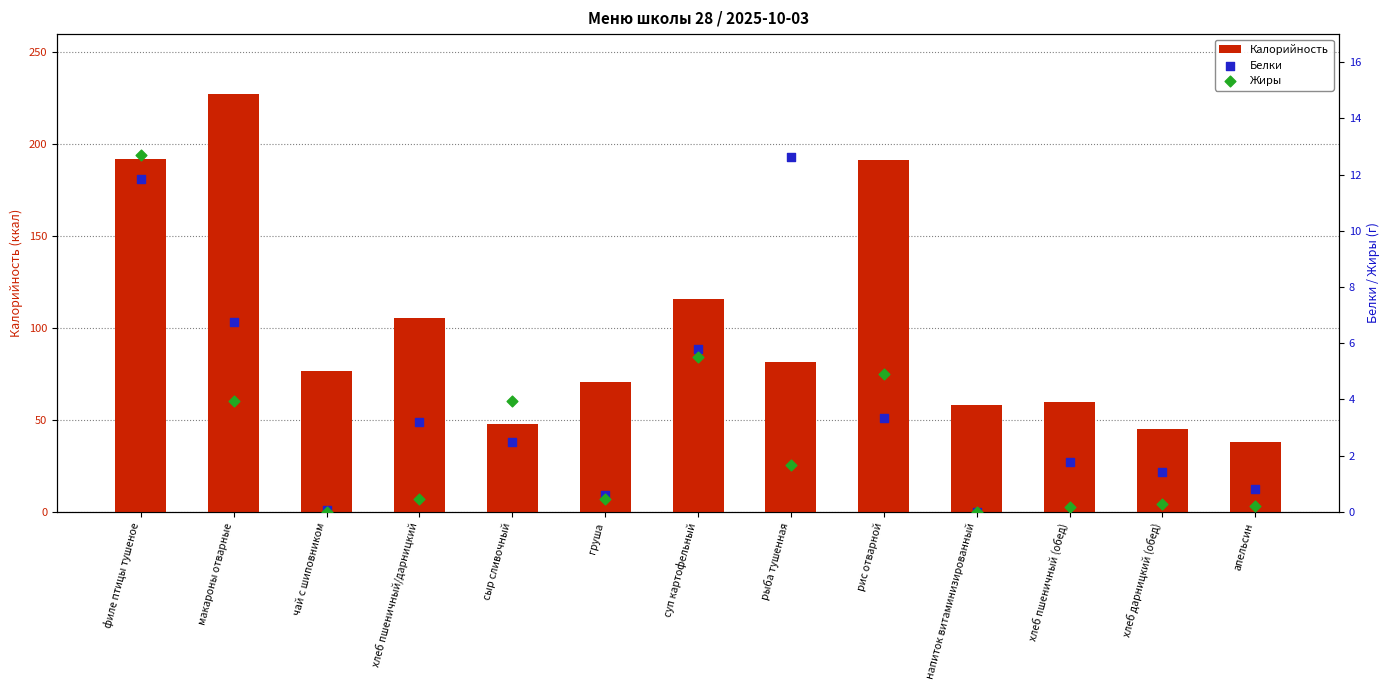

Which series has the widest spread of Y values?

Калорийность